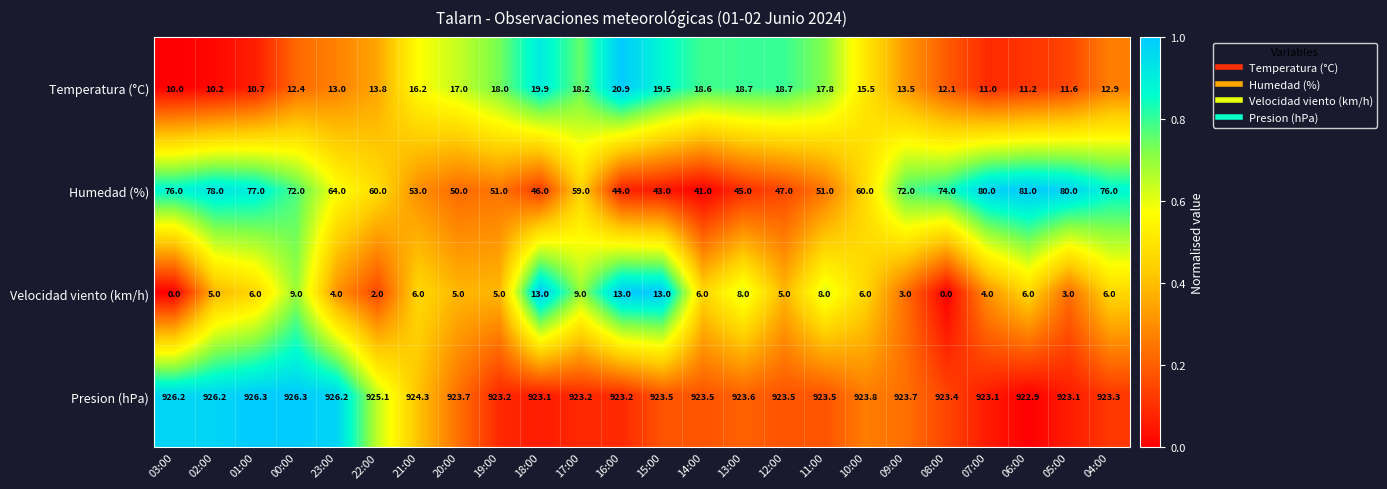

Read the Humedad (%) value at 10:00.

60.0